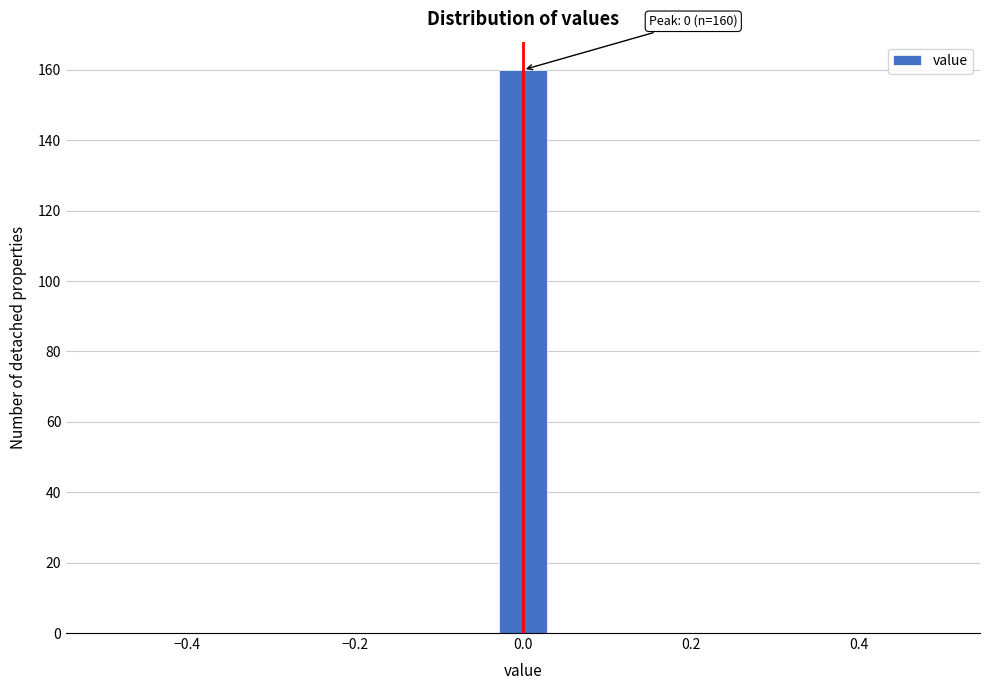

Around what value on the x-axis is the tallest bar? Give the approximate position of its centre, as read against the axis.

0.00